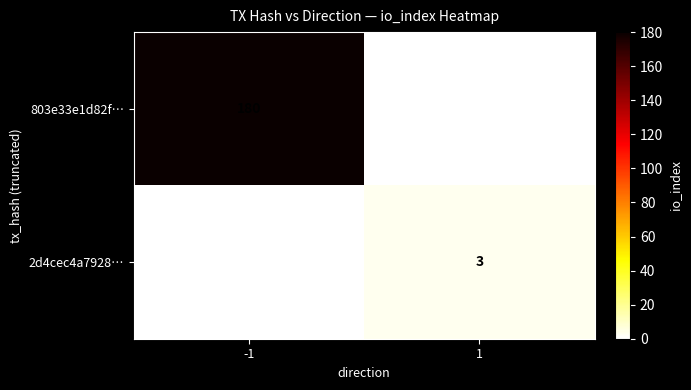

The value of 2d4cec4a7928… at 1 is 3. True or false?

True